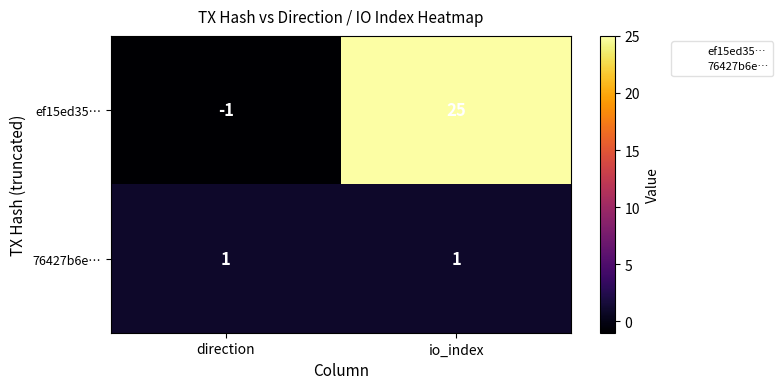

What is the spread (max minus min) of values at direction?

2